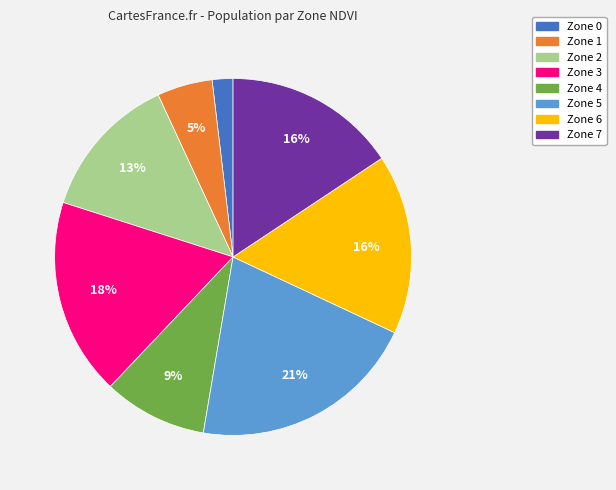

Which slice is the largest?

Zone 5